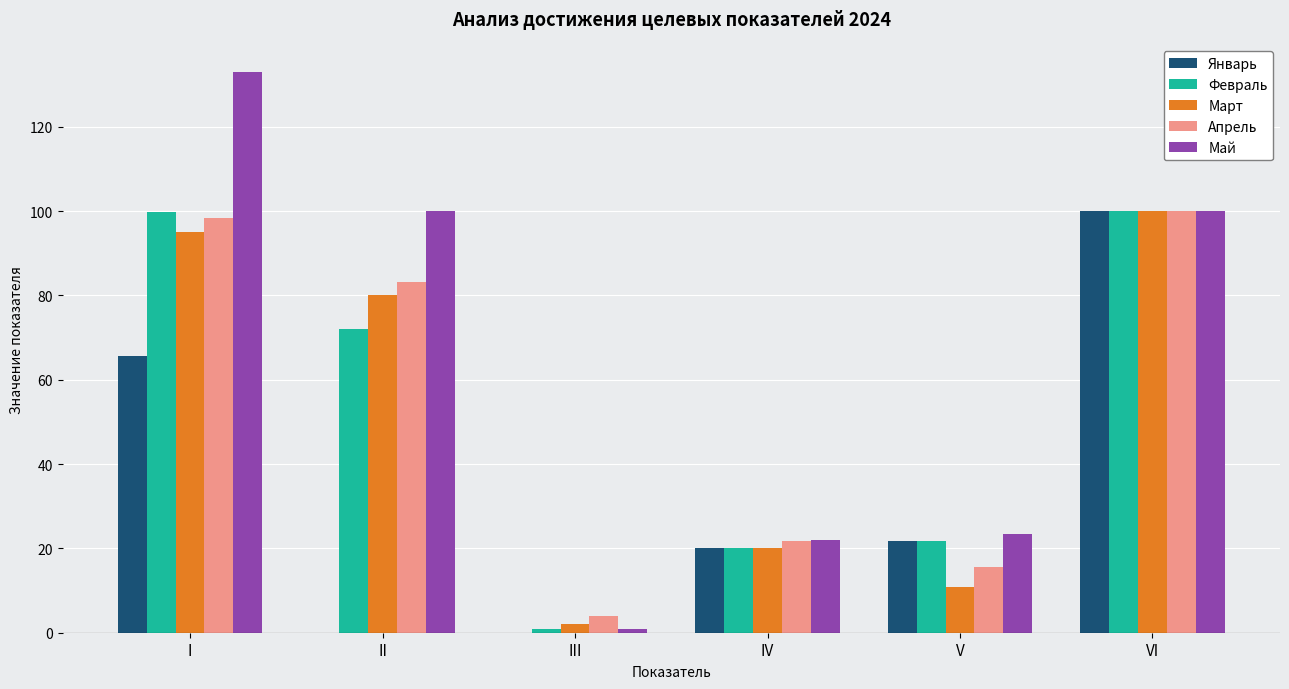

What is the total value across all series at V?

93.7